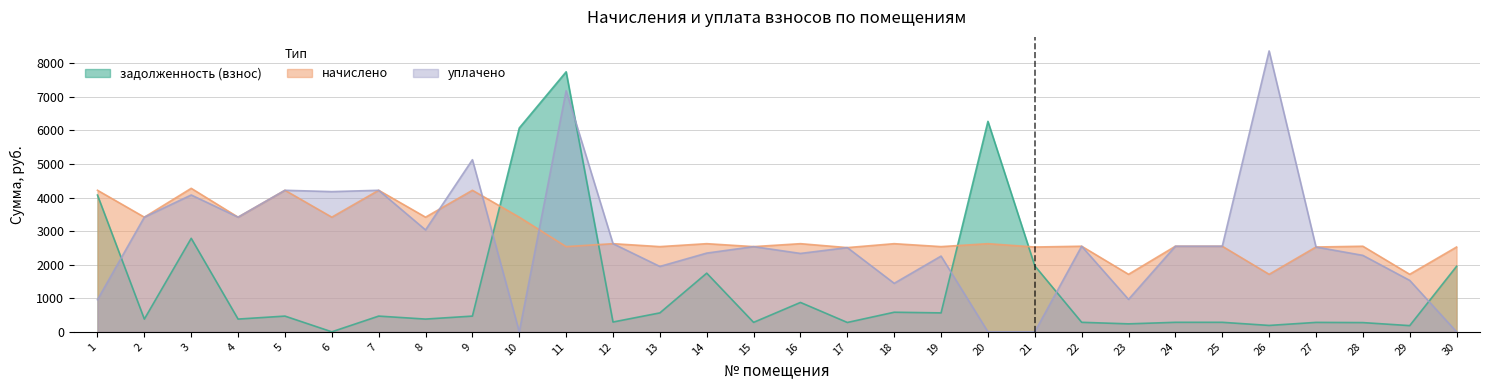

How many data points in задолженность (взнос) are less than 468?

15